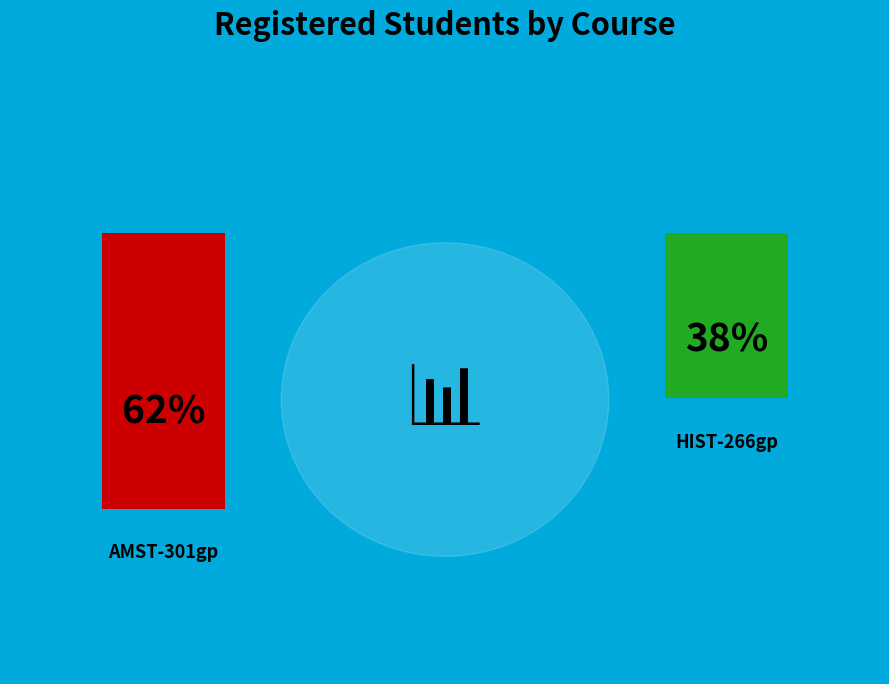

Between HIST-266gp and AMST-301gp, which is larger?

AMST-301gp